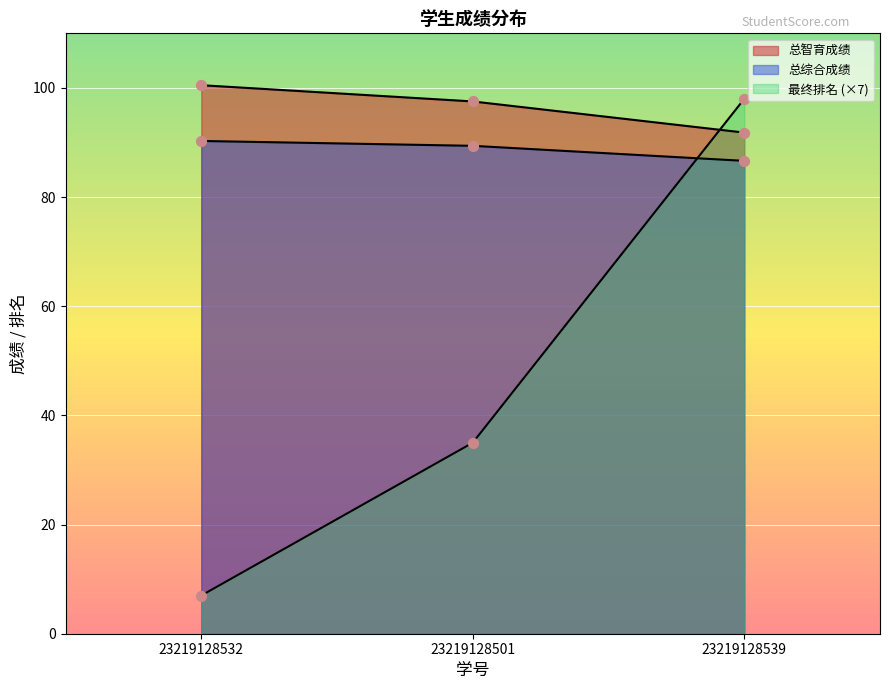

What is the total value across all series at 23219128532?

197.8